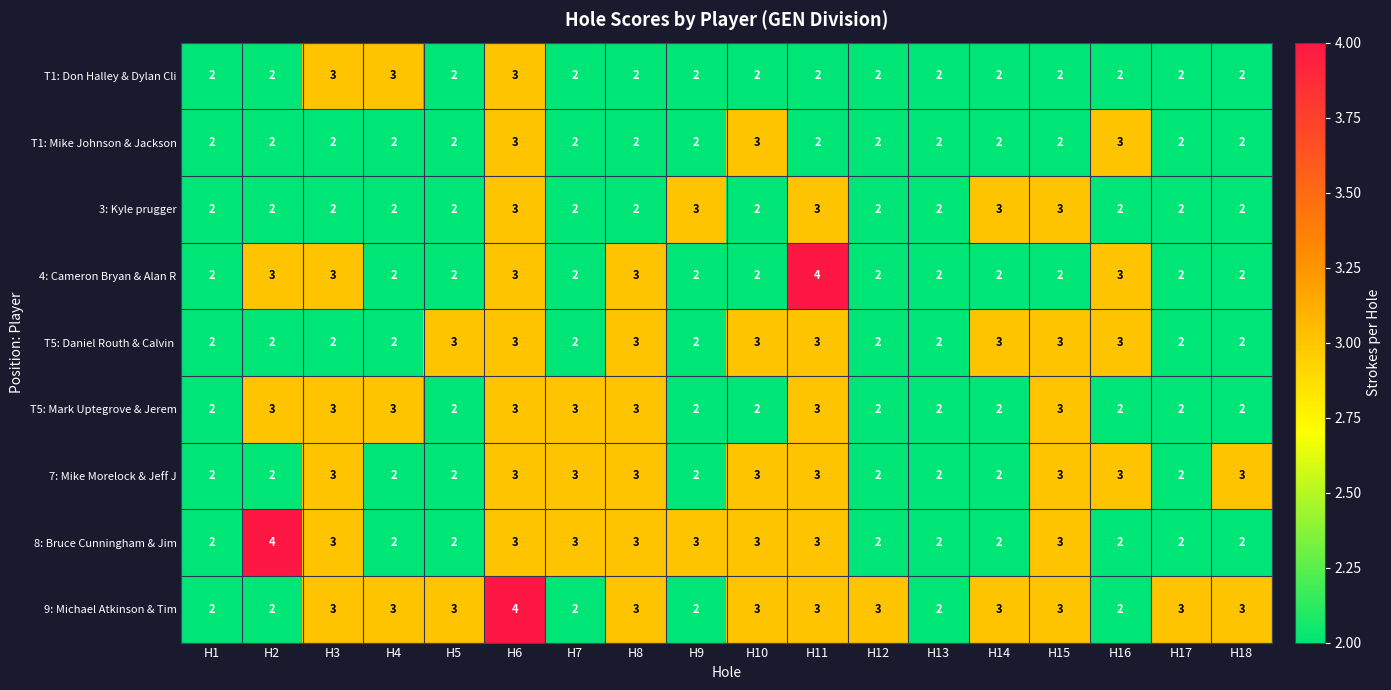

At which category is the sum across all series the highest?

H6